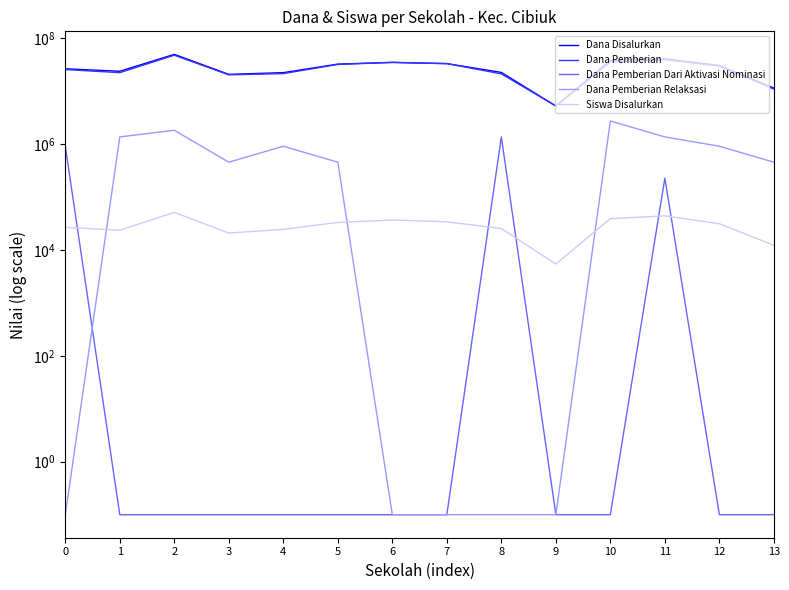

Reading left to right, what are all the values shown in this chart?

Dana Disalurkan: 26100000.0	23400000.0	48825000.0	20475000.0	22050000.0	31950000.0	34425000.0	32625000.0	22275000.0	5175000.0	37575000.0	40275000.0	30150000.0	11250000.0
Dana Pemberian: 25200000.0	22050000.0	47025000.0	20025000.0	21150000.0	31500000.0	34425000.0	32625000.0	20925000.0	5175000.0	34875000.0	38700000.0	29250000.0	10800000.0
Dana Pemberian Dari Aktivasi Nominasi: 900000.0	0.1	0.1	0.1	0.1	0.1	0.1	0.1	1350000.0	0.1	0.1	225000.0	0.1	0.1
Dana Pemberian Relaksasi: 0.1	1350000.0	1800000.0	450000.0	900000.0	450000.0	0.1	0.1	0.1	0.1	2700000.0	1350000.0	900000.0	450000.0
Siswa Disalurkan: 26550.0	23400.0	50850.0	20700.0	24300.0	32850.0	36450.0	33750.0	25200.0	5400.0	38700.0	43650.0	31050.0	12150.0